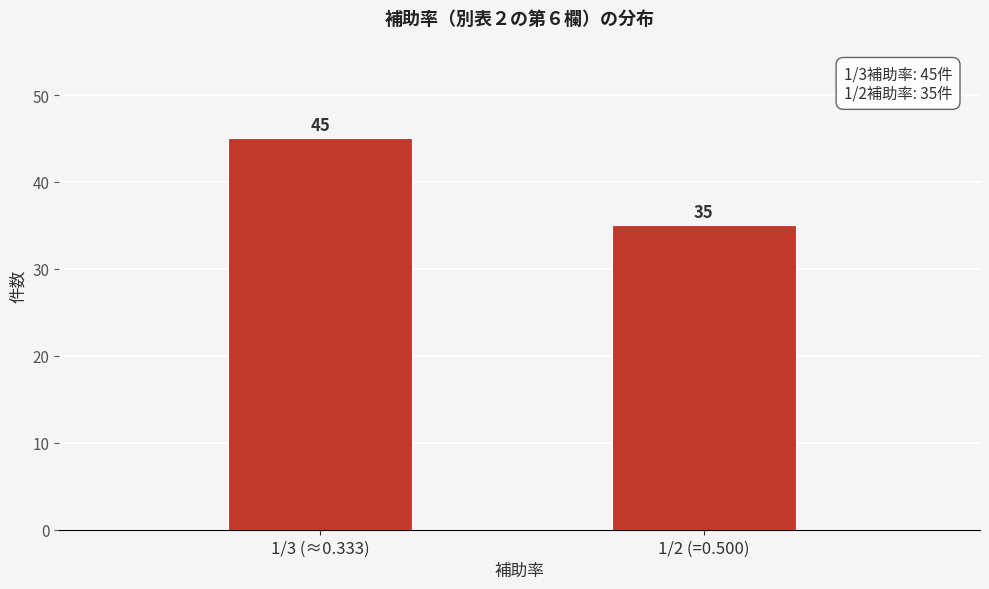

Reading left to right, extract all data points from this chart.

45	35